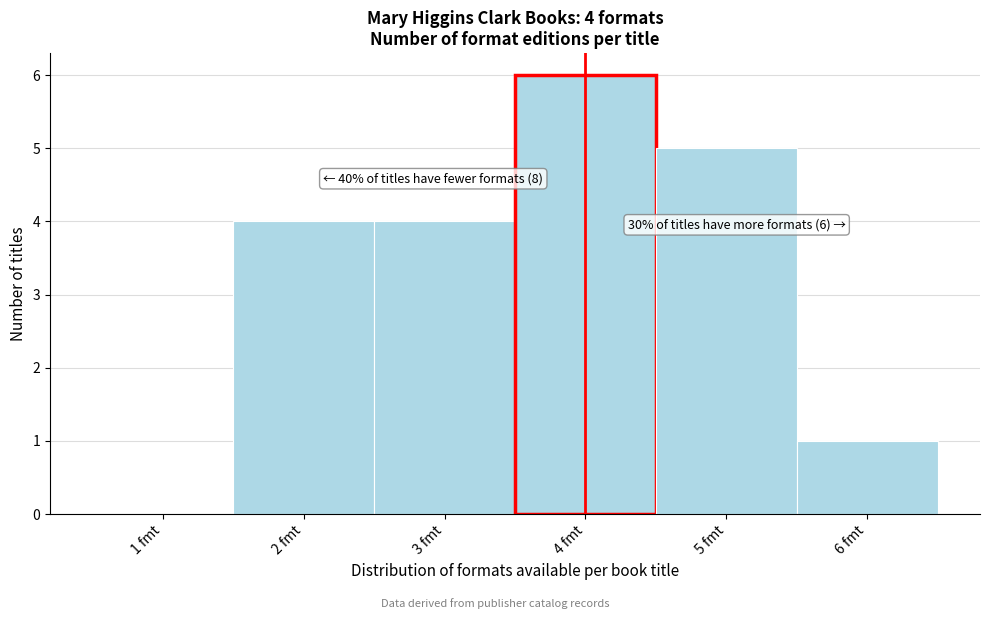

Over which range of the x-axis is the bar tallest?

3.5 to 4.5